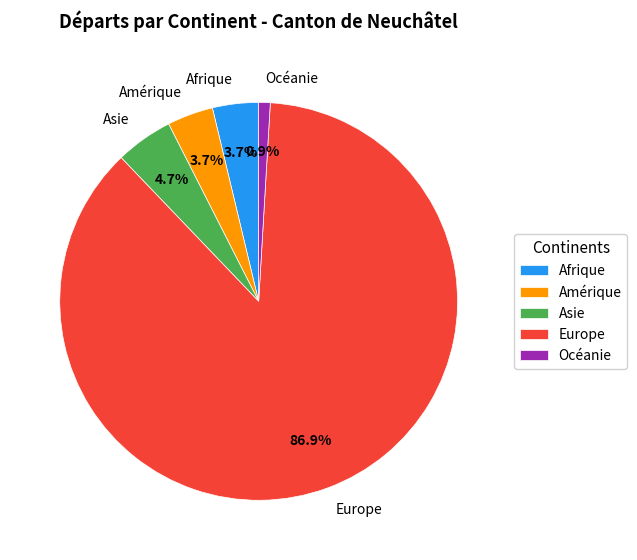

Between Afrique and Asie, which is larger?

Asie